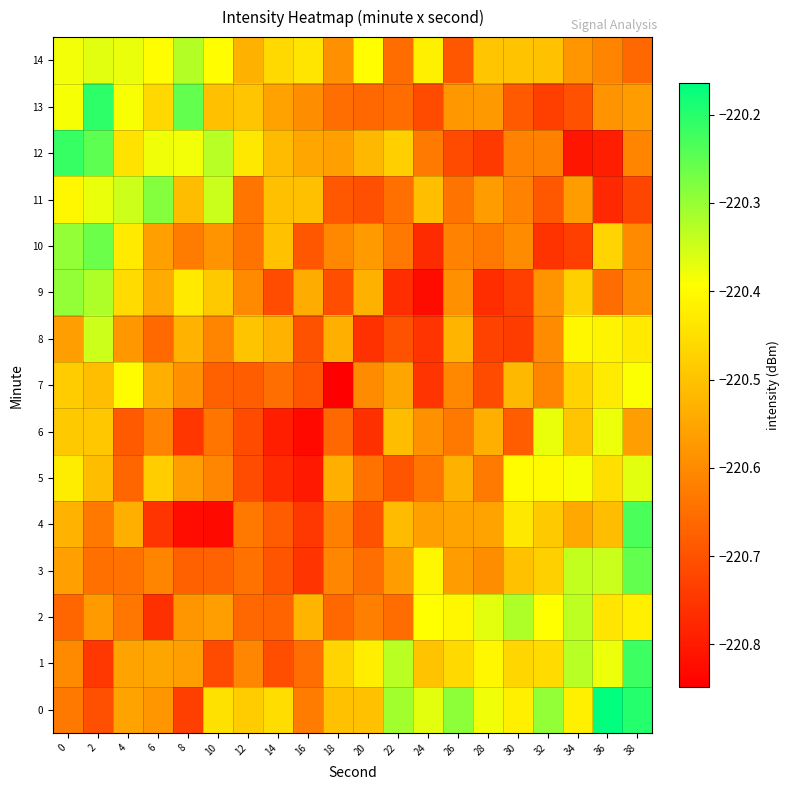

Reading left to right, what are all the values shown in this chart?

0: 0=-220.6	2=-220.7	4=-220.6	6=-220.6	8=-220.7	10=-220.4	12=-220.5	14=-220.5	16=-220.6	18=-220.5	20=-220.5	22=-220.3	24=-220.4	26=-220.3	28=-220.4	30=-220.4	32=-220.3	34=-220.4	36=-220.2	38=-220.2
1: 0=-220.6	2=-220.7	4=-220.6	6=-220.6	8=-220.6	10=-220.7	12=-220.6	14=-220.7	16=-220.6	18=-220.5	20=-220.4	22=-220.3	24=-220.5	26=-220.5	28=-220.4	30=-220.5	32=-220.5	34=-220.3	36=-220.4	38=-220.2
2: 0=-220.7	2=-220.6	4=-220.6	6=-220.8	8=-220.6	10=-220.6	12=-220.7	14=-220.7	16=-220.5	18=-220.7	20=-220.6	22=-220.7	24=-220.4	26=-220.4	28=-220.4	30=-220.3	32=-220.4	34=-220.3	36=-220.4	38=-220.4
3: 0=-220.6	2=-220.6	4=-220.6	6=-220.6	8=-220.7	10=-220.7	12=-220.6	14=-220.7	16=-220.8	18=-220.6	20=-220.6	22=-220.6	24=-220.4	26=-220.6	28=-220.6	30=-220.5	32=-220.5	34=-220.3	36=-220.3	38=-220.3
4: 0=-220.5	2=-220.6	4=-220.5	6=-220.8	8=-220.8	10=-220.8	12=-220.6	14=-220.7	16=-220.7	18=-220.6	20=-220.7	22=-220.5	24=-220.6	26=-220.6	28=-220.6	30=-220.4	32=-220.5	34=-220.5	36=-220.5	38=-220.2
5: 0=-220.4	2=-220.5	4=-220.7	6=-220.5	8=-220.6	10=-220.6	12=-220.7	14=-220.8	16=-220.8	18=-220.5	20=-220.6	22=-220.7	24=-220.6	26=-220.5	28=-220.6	30=-220.4	32=-220.4	34=-220.4	36=-220.4	38=-220.4
6: 0=-220.5	2=-220.5	4=-220.7	6=-220.6	8=-220.8	10=-220.6	12=-220.7	14=-220.8	16=-220.8	18=-220.7	20=-220.8	22=-220.5	24=-220.6	26=-220.6	28=-220.5	30=-220.7	32=-220.4	34=-220.5	36=-220.4	38=-220.6
7: 0=-220.5	2=-220.5	4=-220.4	6=-220.5	8=-220.6	10=-220.7	12=-220.7	14=-220.6	16=-220.7	18=-220.8	20=-220.6	22=-220.6	24=-220.8	26=-220.6	28=-220.7	30=-220.5	32=-220.6	34=-220.5	36=-220.4	38=-220.4
8: 0=-220.6	2=-220.3	4=-220.6	6=-220.7	8=-220.5	10=-220.6	12=-220.5	14=-220.5	16=-220.7	18=-220.5	20=-220.8	22=-220.7	24=-220.8	26=-220.5	28=-220.7	30=-220.7	32=-220.6	34=-220.4	36=-220.4	38=-220.4
9: 0=-220.3	2=-220.3	4=-220.5	6=-220.5	8=-220.4	10=-220.5	12=-220.6	14=-220.7	16=-220.5	18=-220.7	20=-220.5	22=-220.8	24=-220.8	26=-220.6	28=-220.8	30=-220.7	32=-220.6	34=-220.5	36=-220.7	38=-220.6
10: 0=-220.3	2=-220.3	4=-220.4	6=-220.6	8=-220.6	10=-220.6	12=-220.6	14=-220.5	16=-220.7	18=-220.6	20=-220.6	22=-220.6	24=-220.8	26=-220.6	28=-220.6	30=-220.6	32=-220.8	34=-220.7	36=-220.5	38=-220.6
11: 0=-220.4	2=-220.4	4=-220.3	6=-220.3	8=-220.5	10=-220.3	12=-220.6	14=-220.5	16=-220.5	18=-220.7	20=-220.7	22=-220.6	24=-220.5	26=-220.6	28=-220.6	30=-220.6	32=-220.7	34=-220.6	36=-220.8	38=-220.7
12: 0=-220.2	2=-220.2	4=-220.4	6=-220.4	8=-220.4	10=-220.3	12=-220.4	14=-220.5	16=-220.6	18=-220.6	20=-220.5	22=-220.5	24=-220.6	26=-220.7	28=-220.7	30=-220.6	32=-220.6	34=-220.8	36=-220.8	38=-220.6
13: 0=-220.4	2=-220.2	4=-220.4	6=-220.5	8=-220.3	10=-220.5	12=-220.5	14=-220.6	16=-220.6	18=-220.6	20=-220.7	22=-220.7	24=-220.7	26=-220.6	28=-220.6	30=-220.7	32=-220.7	34=-220.7	36=-220.6	38=-220.6
14: 0=-220.4	2=-220.4	4=-220.4	6=-220.4	8=-220.3	10=-220.4	12=-220.5	14=-220.5	16=-220.4	18=-220.6	20=-220.4	22=-220.7	24=-220.4	26=-220.7	28=-220.5	30=-220.5	32=-220.5	34=-220.6	36=-220.6	38=-220.7